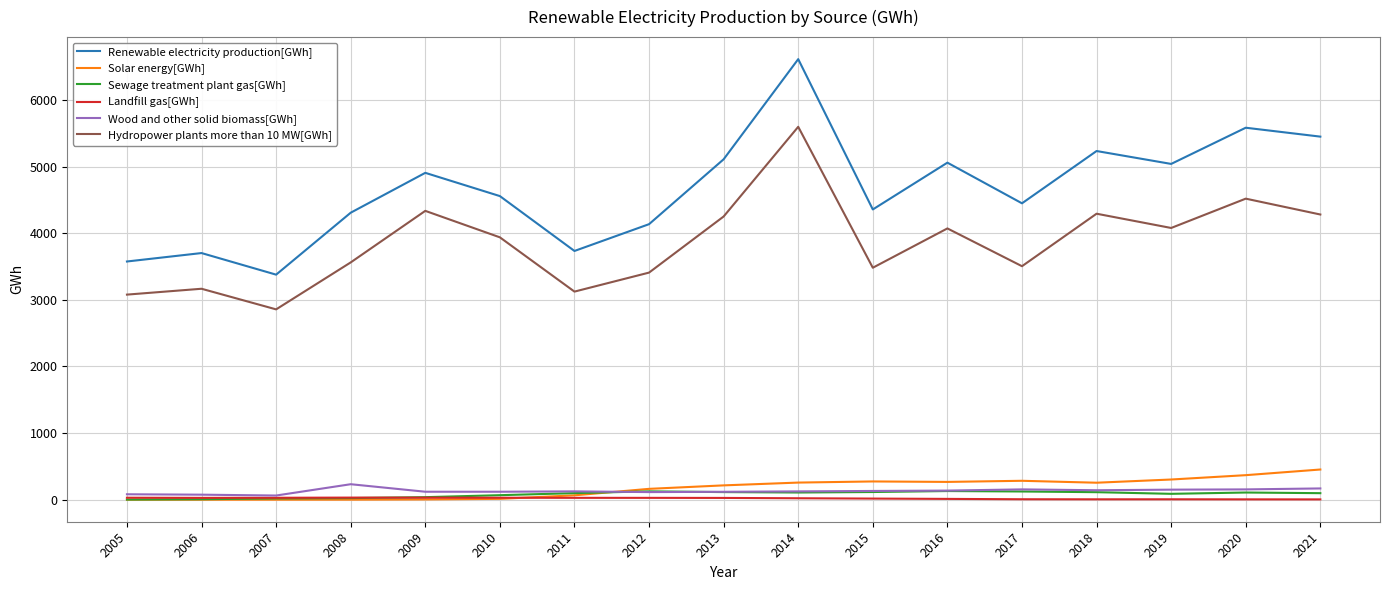

Does the chart have visible grid lines?

Yes